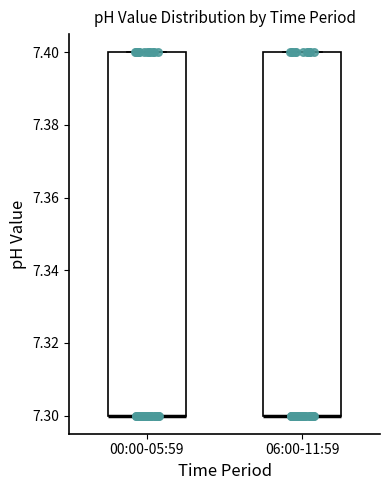

Reading left to right, read every box against the y-axis: the position of its median line, the range the box covers, and the ends of its whiskers. The values are not printed on the chart, so give them approximately, as read against the axis.

00:00-05:59: median 7.3 (drawn on the box's lower edge), box 7.3 to 7.4, whiskers 7.3 to 7.4
06:00-11:59: median 7.3 (drawn on the box's lower edge), box 7.3 to 7.4, whiskers 7.3 to 7.4